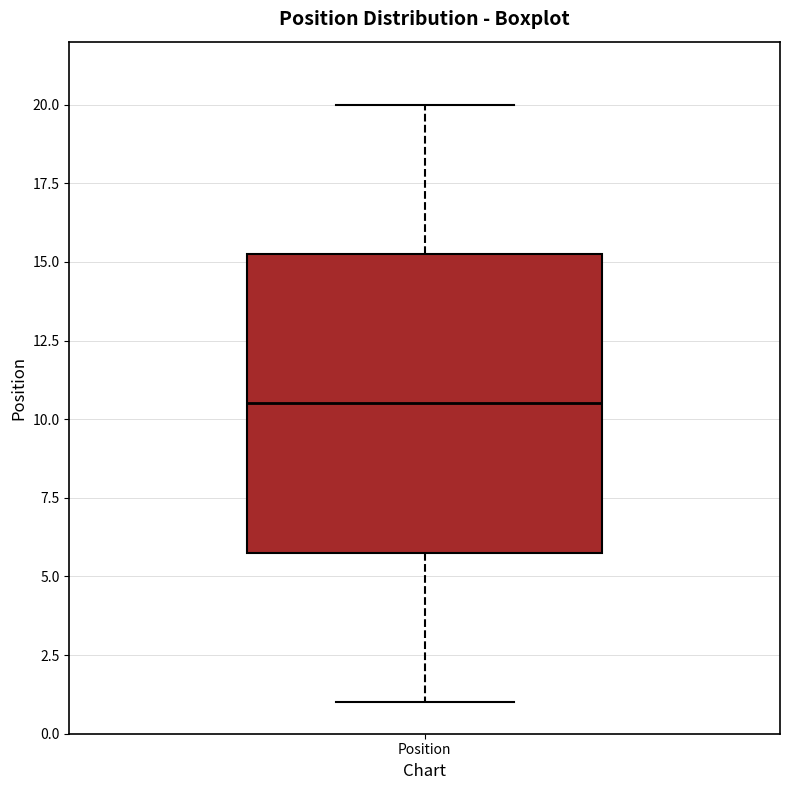

Where does the median line of the box for Position sit on the y-axis? The values are not printed on the chart, so give them approximately, as read against the axis.

10.5